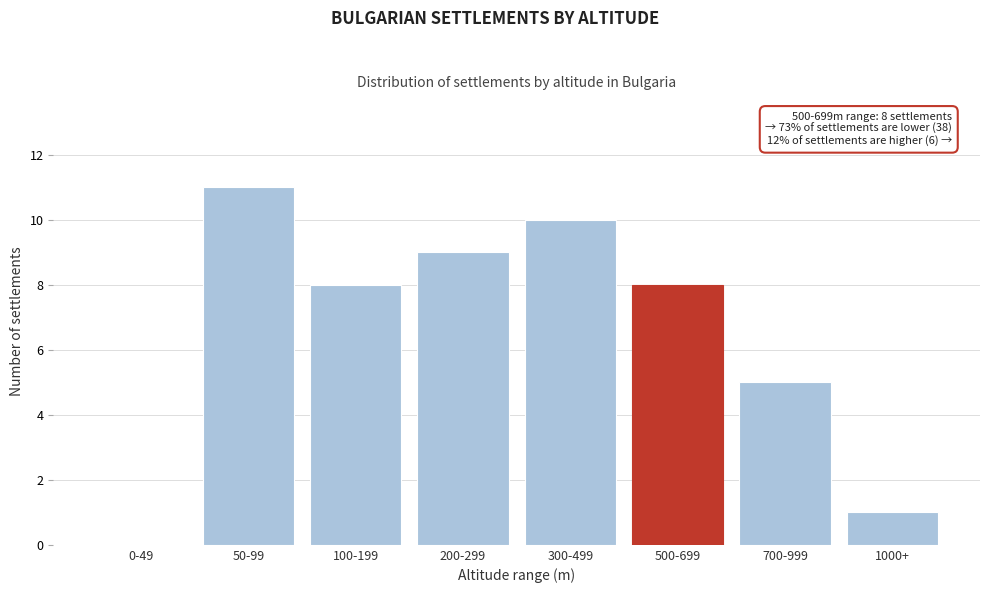

Reading left to right, list all the values displayed in this chart.

0-49=0	50-99=11	100-199=8	200-299=9	300-499=10	500-699=8	700-999=5	1000+=1